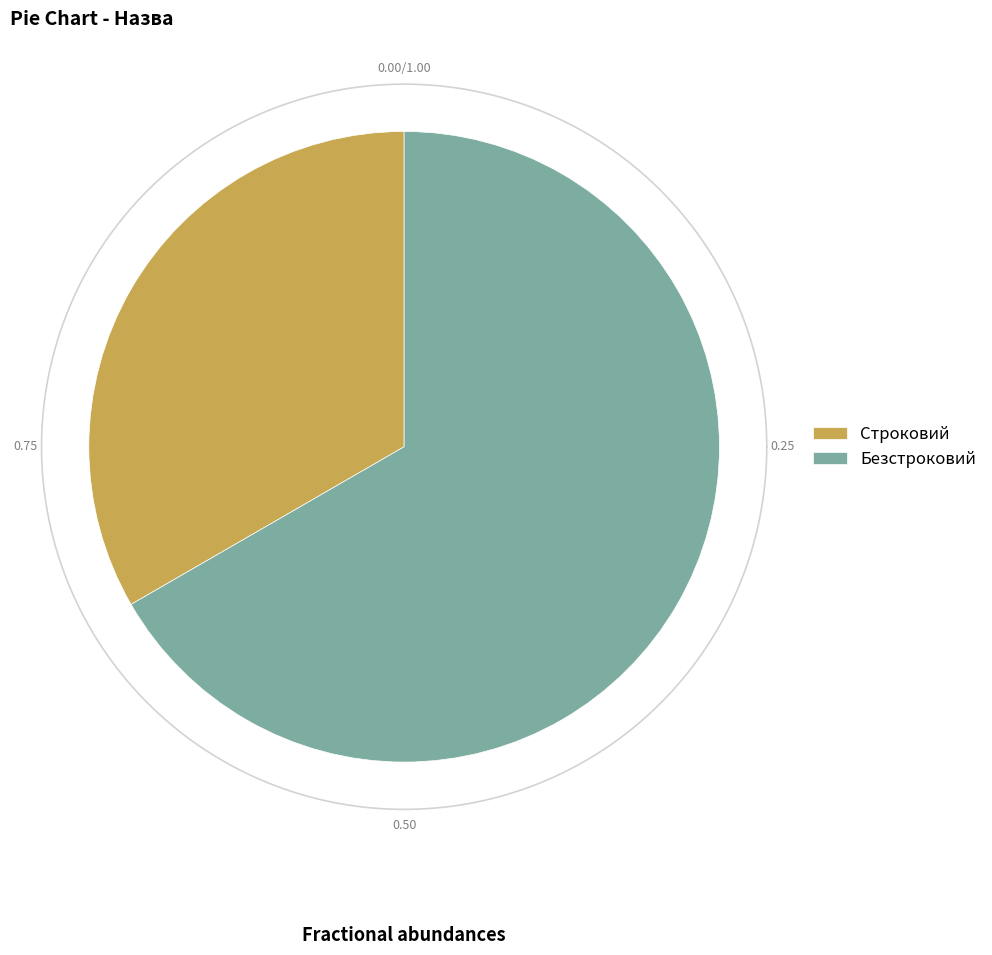

True or false: Строковий accounts for 46% of the total.

False